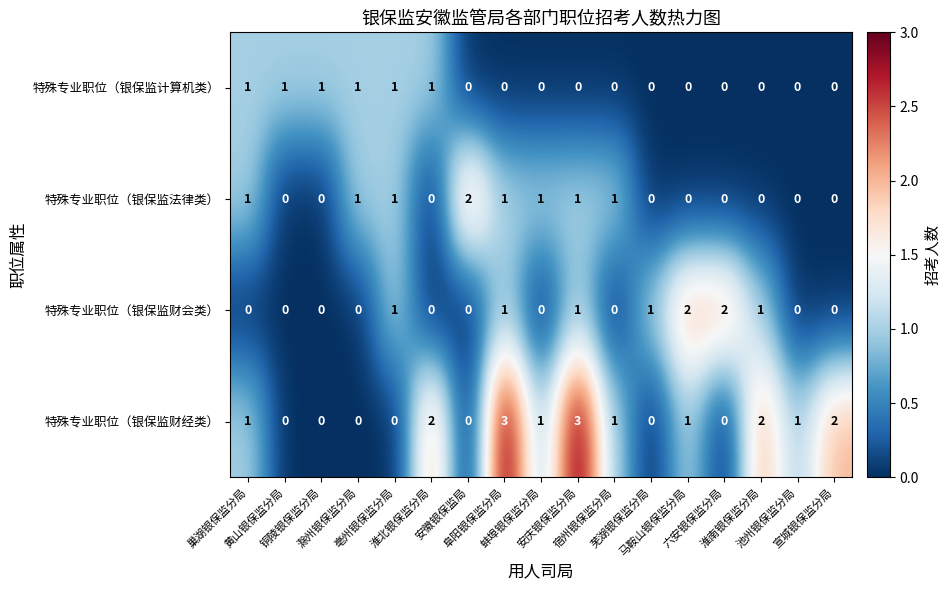

Count the 特殊专业职位（银保监计算机类） values in the range 0 to 1.

17